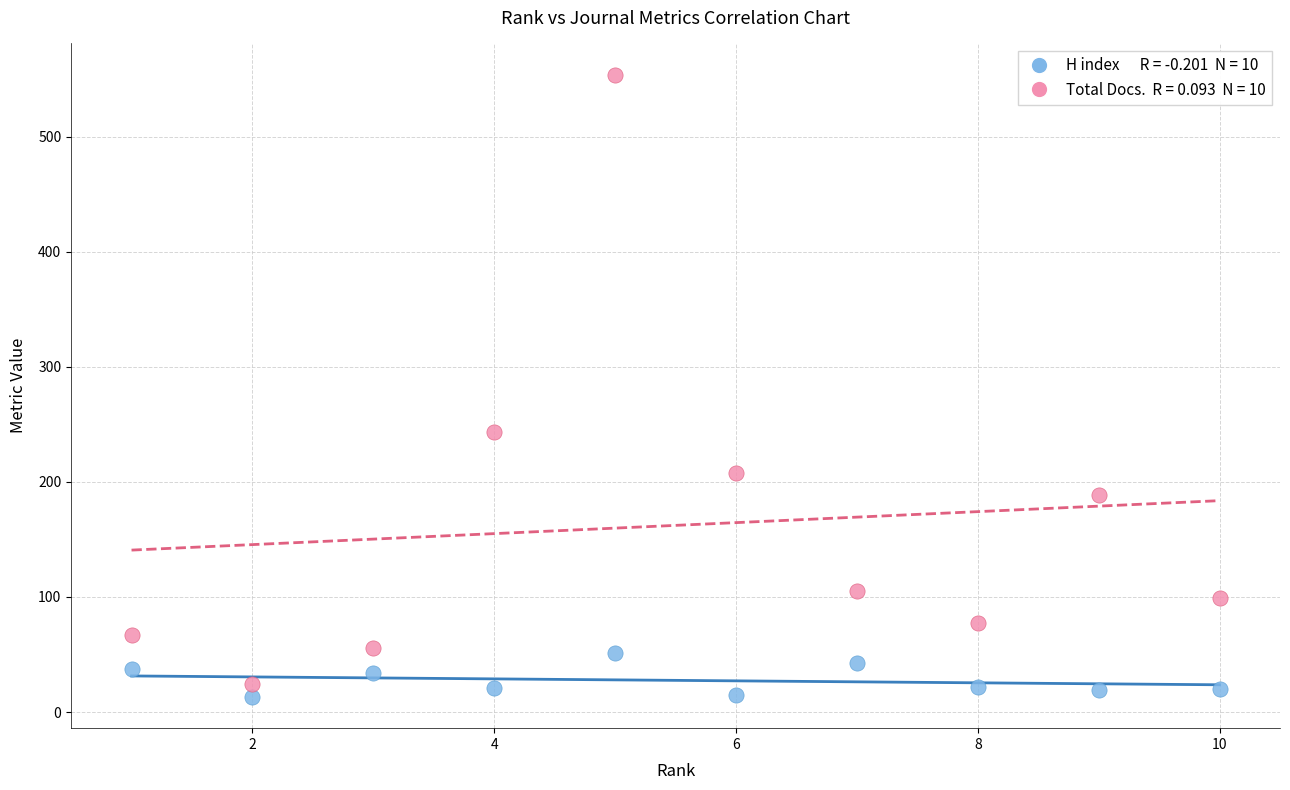

Across all series, what Y value is closest to 283?

243